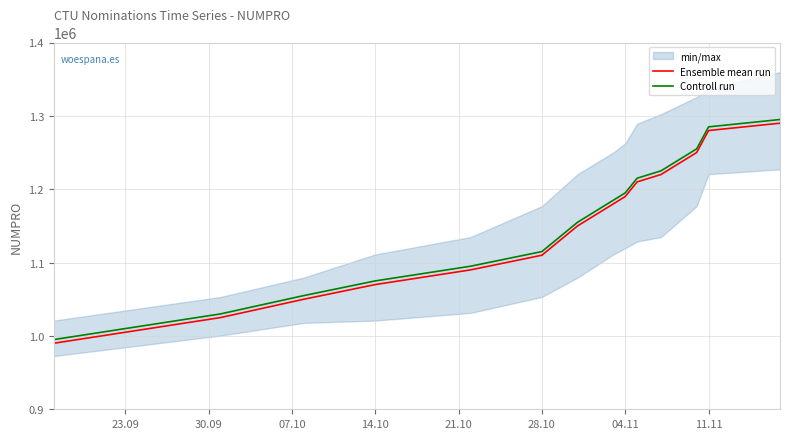

True or false: Controll run and Ensemble mean run intersect in this chart.

False